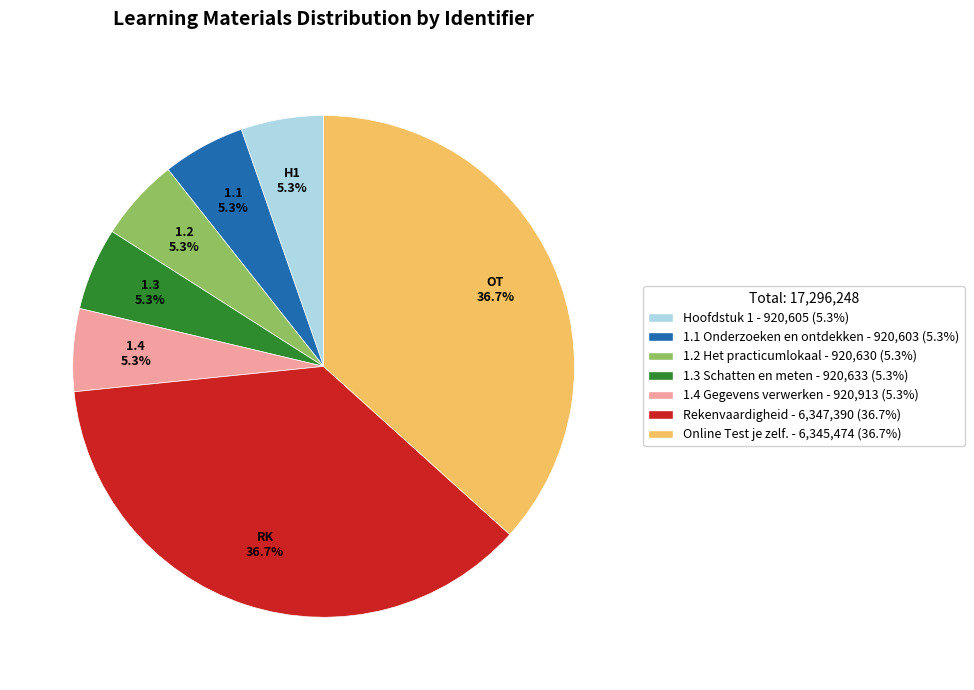

How many slices are in this pie chart?

7